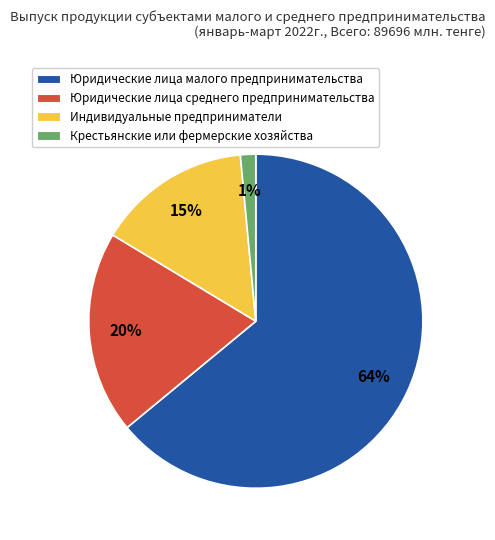

Which has a higher value, Юридические лица малого предпринимательства or Индивидуальные предприниматели?

Юридические лица малого предпринимательства